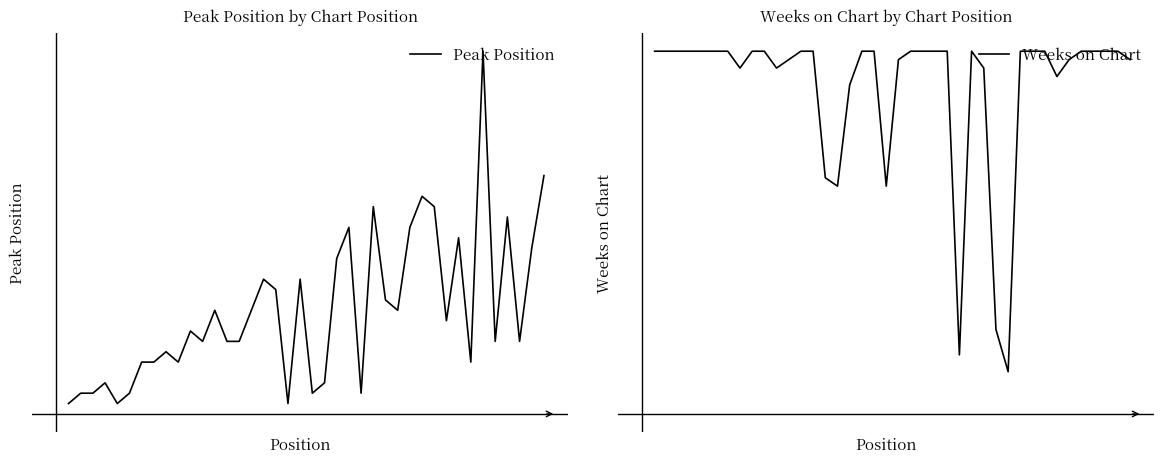

Is it true that Weeks on Chart equals 62 at 20?

False